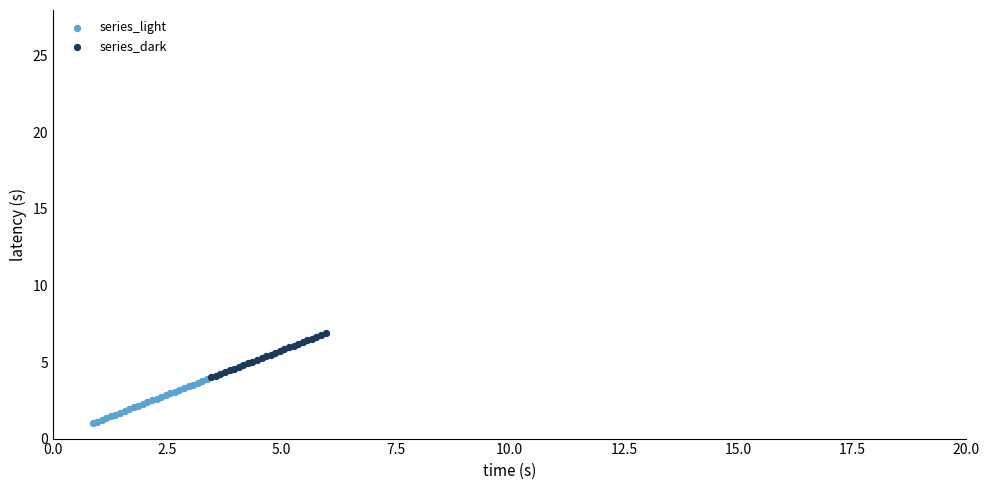

Which series reaches the minimum Y coordinate?

series_light